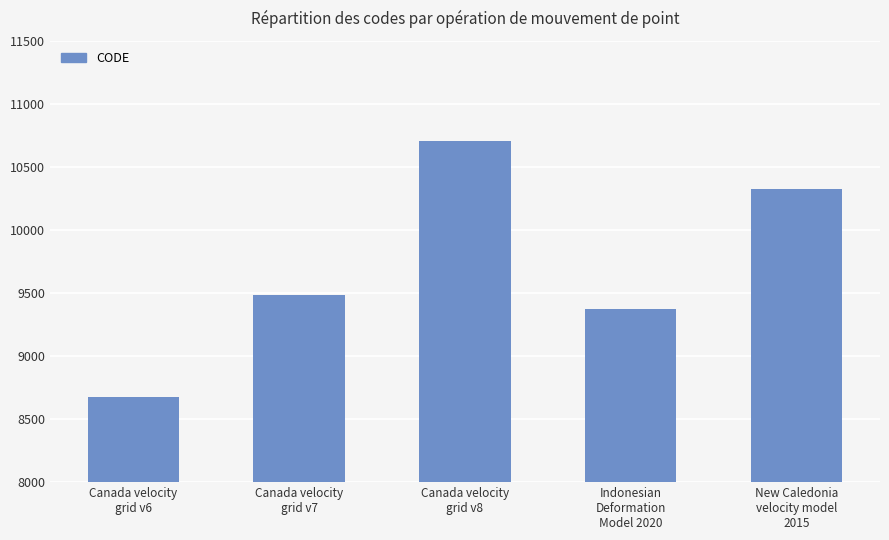

What position from the left is Canada velocity
grid v6?

1